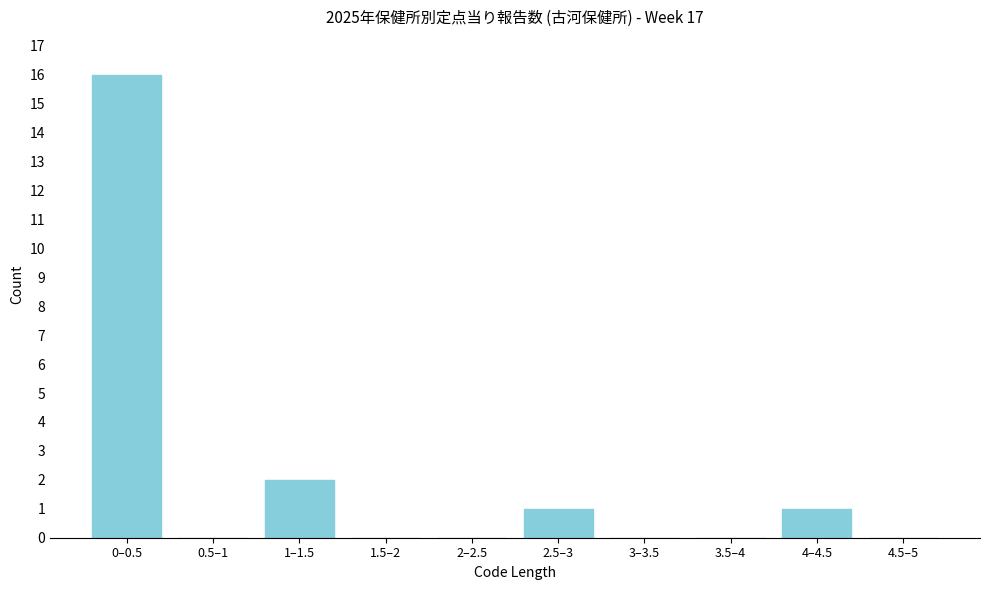

Reading left to right, list all the values displayed in this chart.

0–0.5=16	0.5–1=0	1–1.5=2	1.5–2=0	2–2.5=0	2.5–3=1	3–3.5=0	3.5–4=0	4–4.5=1	4.5–5=0